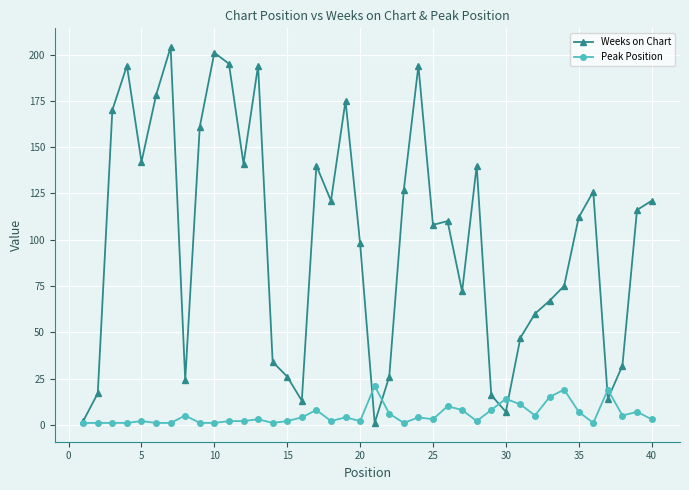

Reading left to right, list all the values displayed in this chart.

Weeks on Chart: 2	17	170	194	142	178	204	24	161	201	195	141	194	34	26	13	140	121	175	98	1	26	127	194	108	110	72	140	16	7	47	60	67	75	112	126	14	32	116	121
Peak Position: 1	1	1	1	2	1	1	5	1	1	2	2	3	1	2	4	8	2	4	2	21	6	1	4	3	10	8	2	8	14	11	5	15	19	7	1	19	5	7	3